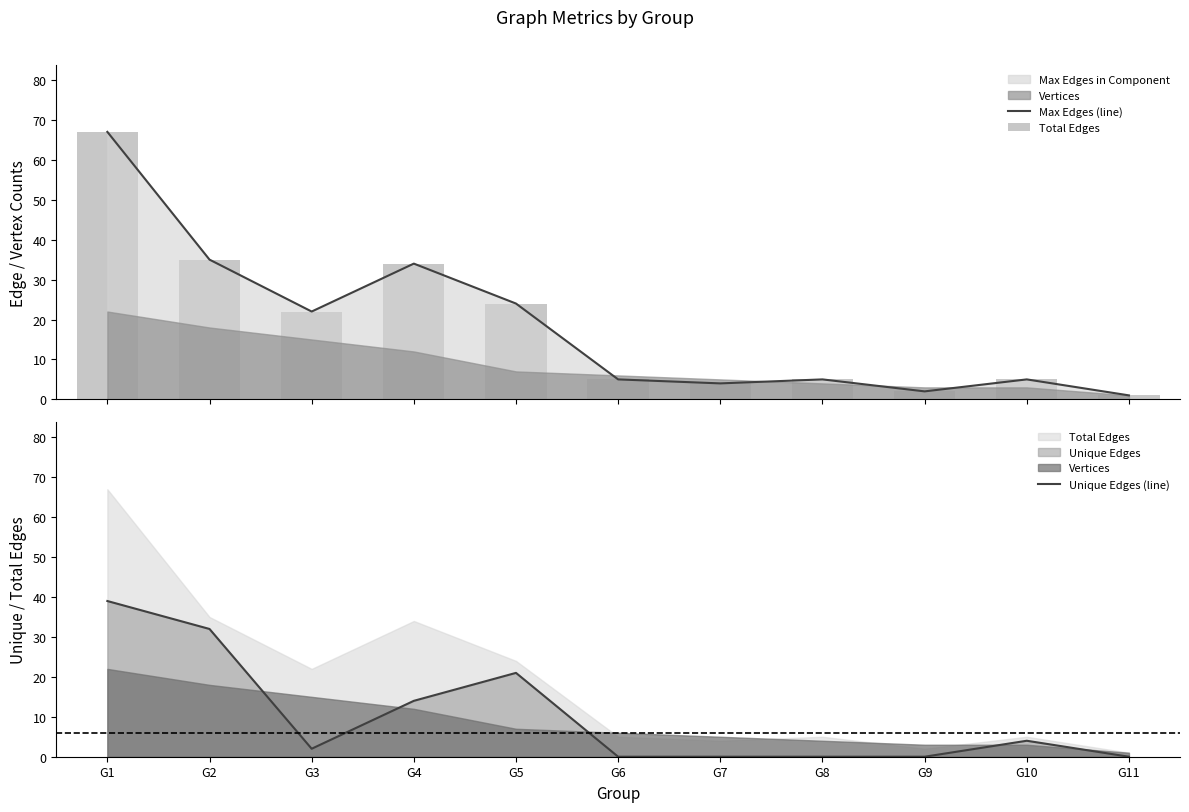

True or false: Unique Edges (line) has a value of 0 at G7.

True